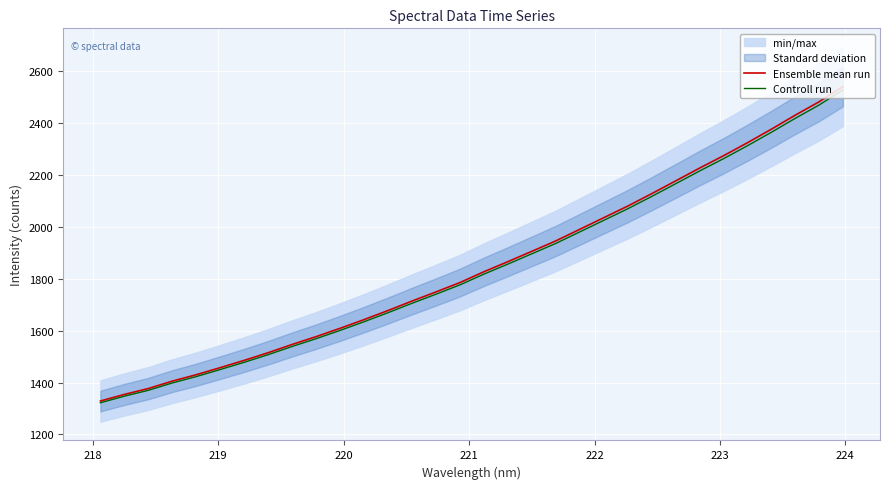

At how many categories does at least one series exceed 1741?

18